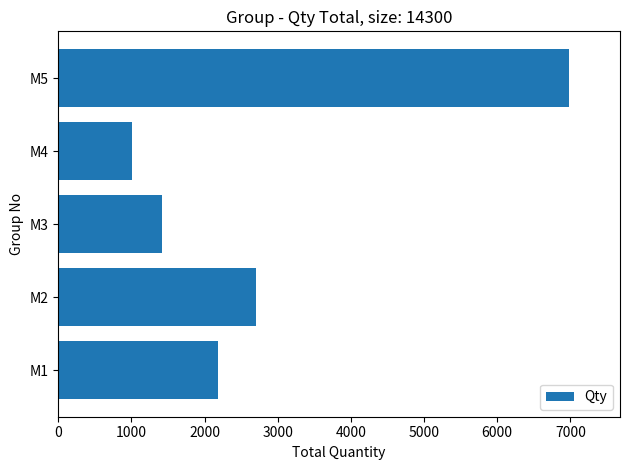

Reading bottom to top, transcribe all the data shown in this chart.

M1=2180	M2=2704	M3=1424	M4=1012	M5=6980